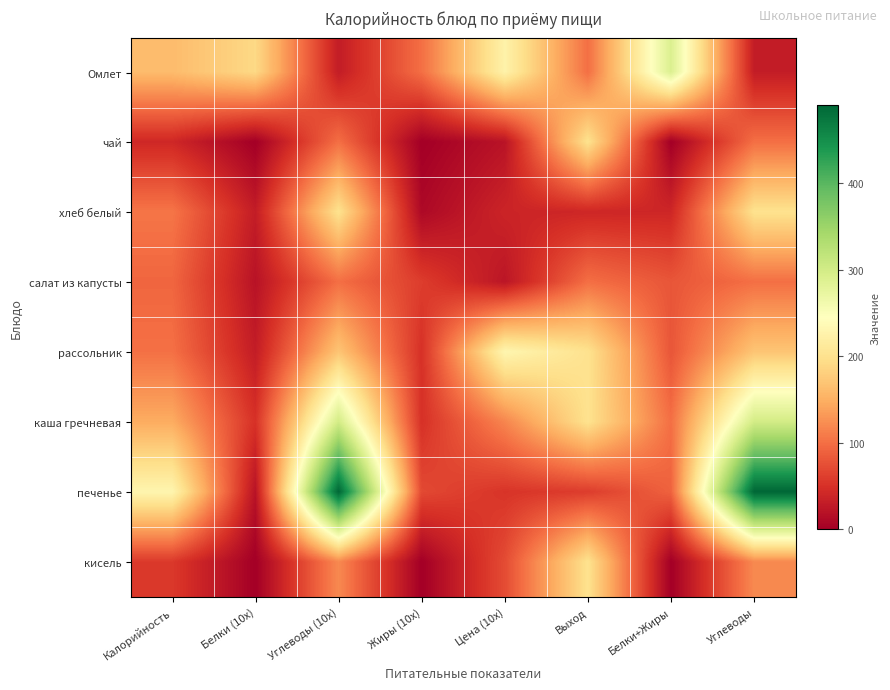

Reading left to right, what are all the values shown in this chart?

Омлет: Калорийность=161	Белки (10x)=190	Углеводы (10x)=30	Жиры (10x)=100	Цена (10x)=225	Выход=100	Белки+Жиры=290	Углеводы=30
чай: Калорийность=41	Белки (10x)=0	Углеводы (10x)=100	Жиры (10x)=0	Цена (10x)=21	Выход=200	Белки+Жиры=0	Углеводы=100
хлеб белый: Калорийность=105	Белки (10x)=30	Углеводы (10x)=200	Жиры (10x)=10	Цена (10x)=38	Выход=40	Белки+Жиры=40	Углеводы=200
салат из капусты: Калорийность=93	Белки (10x)=20	Углеводы (10x)=100	Жиры (10x)=60	Цена (10x)=23	Выход=100	Белки+Жиры=80	Углеводы=100
рассольник: Калорийность=101	Белки (10x)=30	Углеводы (10x)=170	Жиры (10x)=50	Цена (10x)=231	Выход=200	Белки+Жиры=80	Углеводы=170
каша гречневая: Калорийность=147	Белки (10x)=50	Углеводы (10x)=300	Жиры (10x)=50	Цена (10x)=117	Выход=200	Белки+Жиры=100	Углеводы=300
печенье: Калорийность=230	Белки (10x)=20	Углеводы (10x)=490	Жиры (10x)=70	Цена (10x)=53	Выход=60	Белки+Жиры=90	Углеводы=490
кисель: Калорийность=57	Белки (10x)=0	Углеводы (10x)=120	Жиры (10x)=0	Цена (10x)=72	Выход=200	Белки+Жиры=0	Углеводы=120